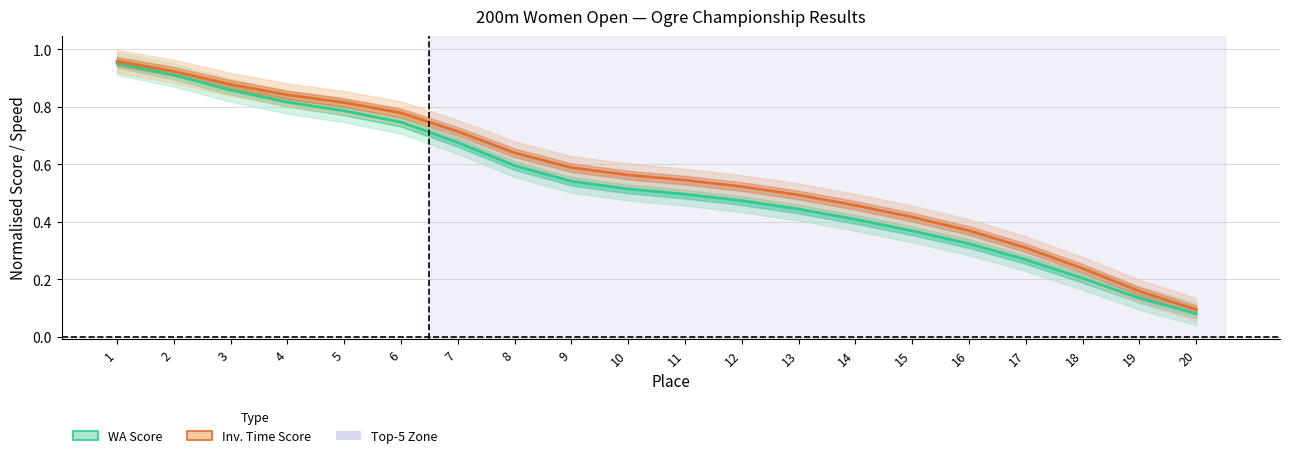

Which category has the highest value in the Speed Score (inv. time, normalised) series?

1